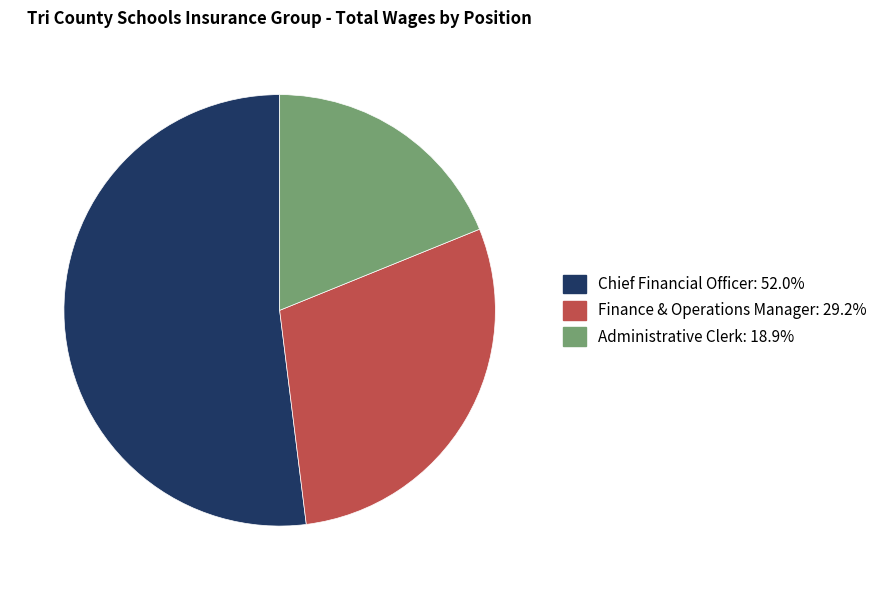

Between Chief Financial Officer and Finance & Operations Manager, which is larger?

Chief Financial Officer